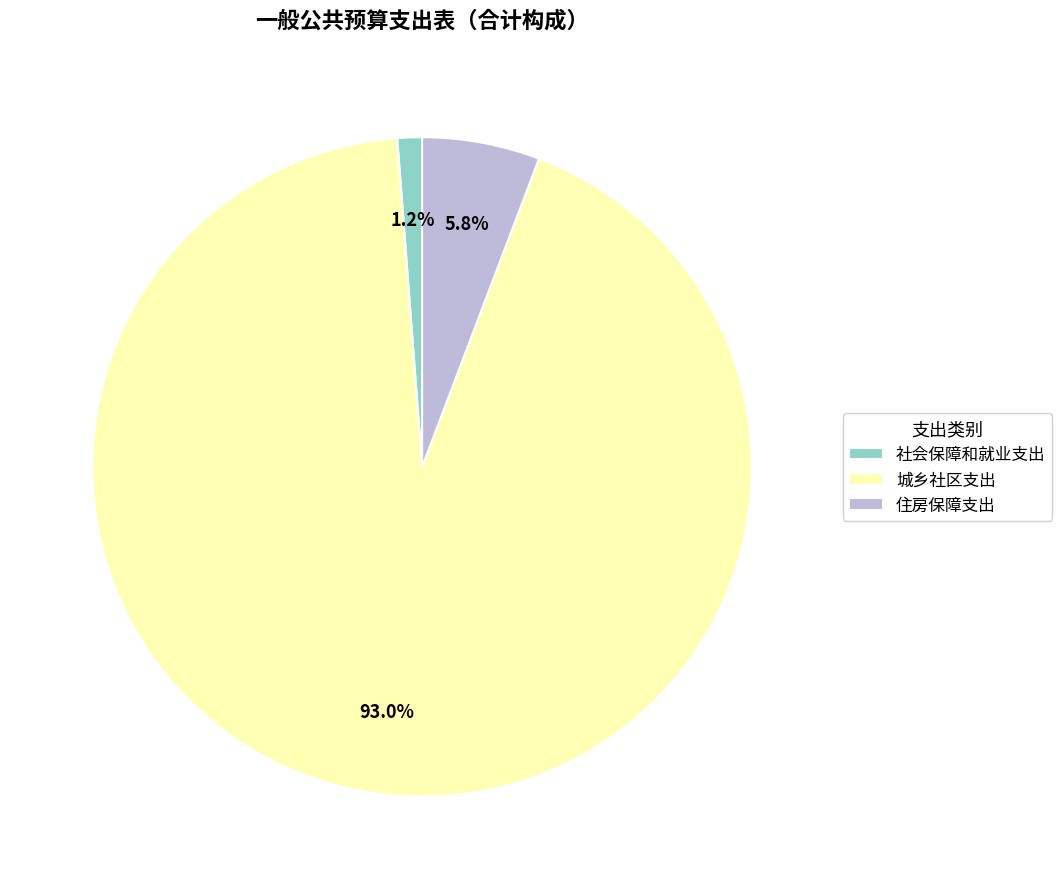

Rank the categories by value from highest to lowest.

城乡社区支出, 住房保障支出, 社会保障和就业支出